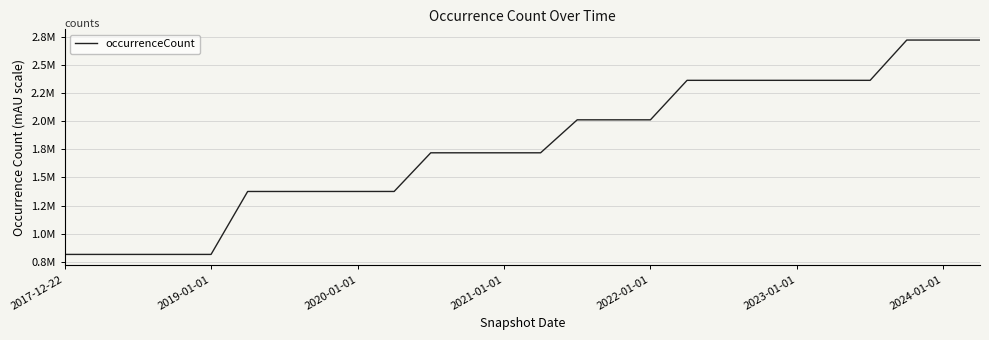

Is this an area chart (filled region under the line)?

No